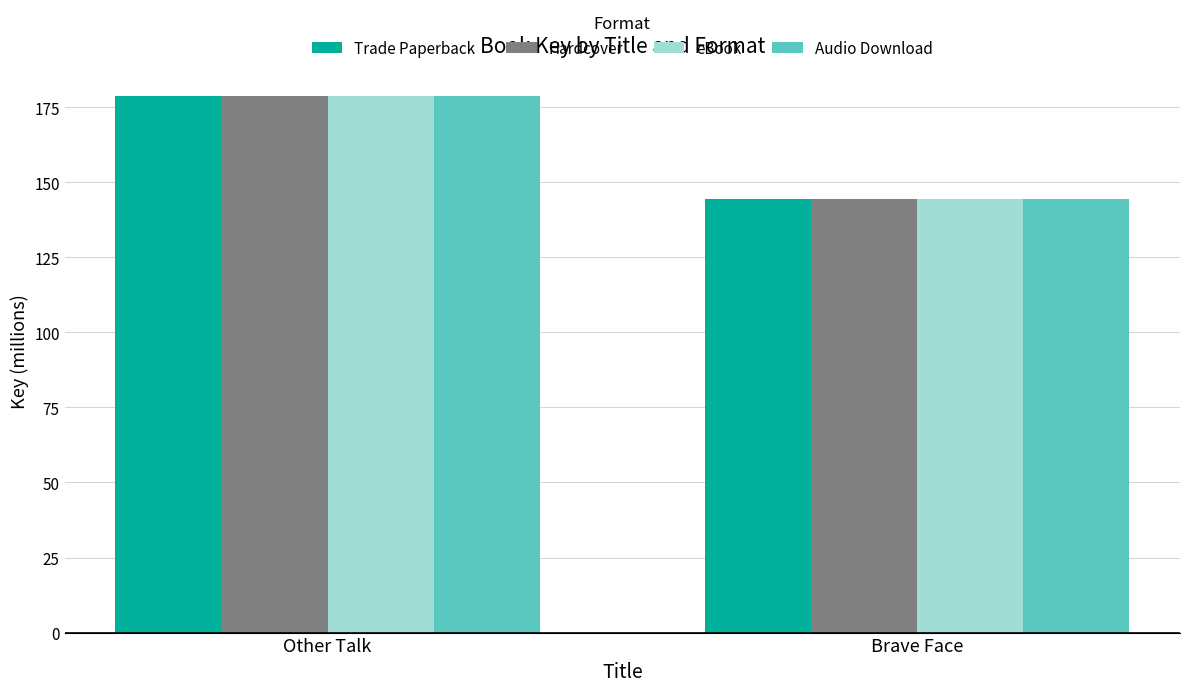

What is the average value of the Trade Paperback series?

161.5